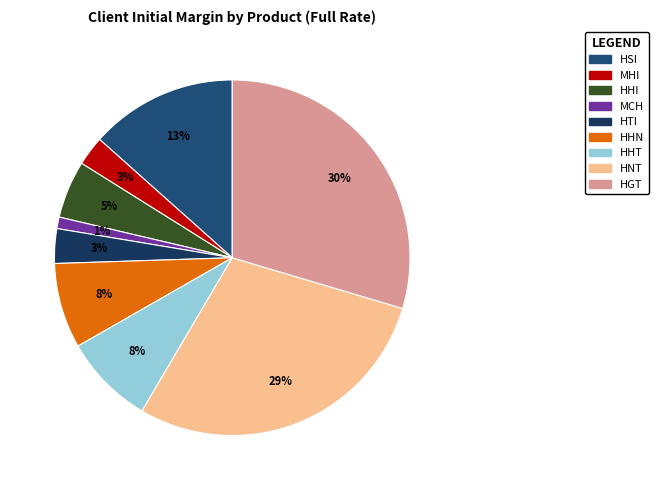

How many segments does this pie chart have?

9